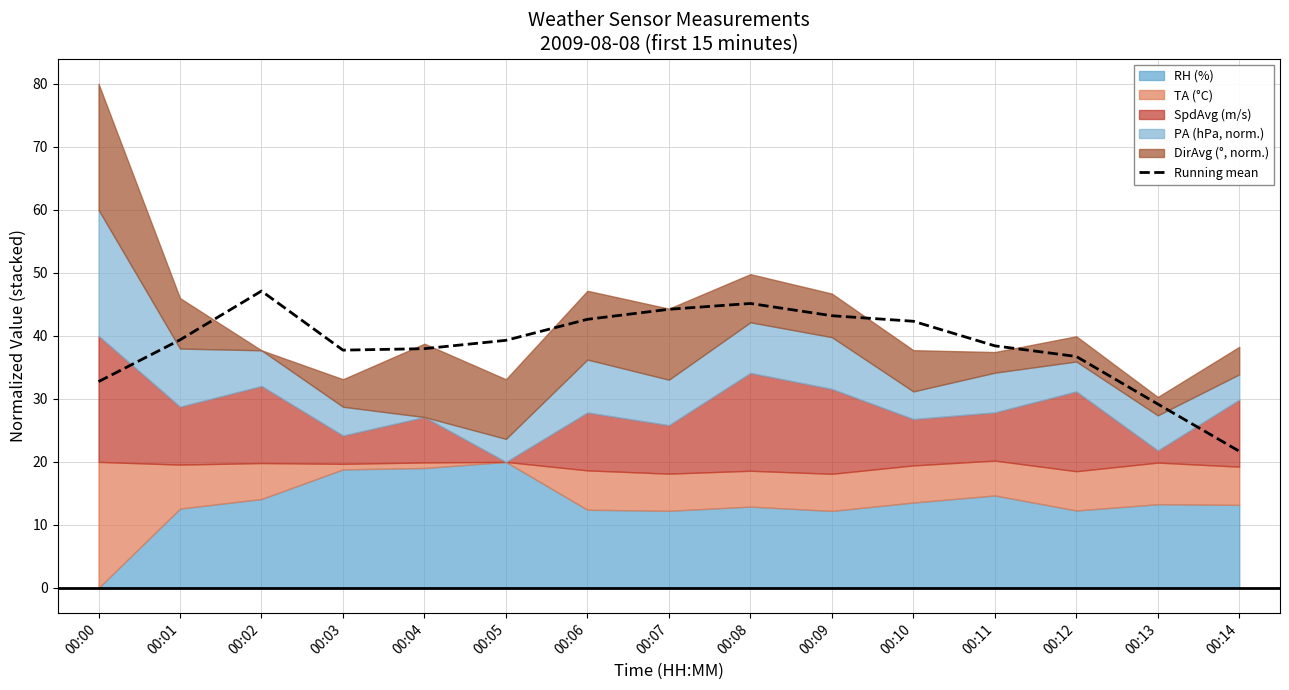

What is the value of the 5th point from the left?

38.0